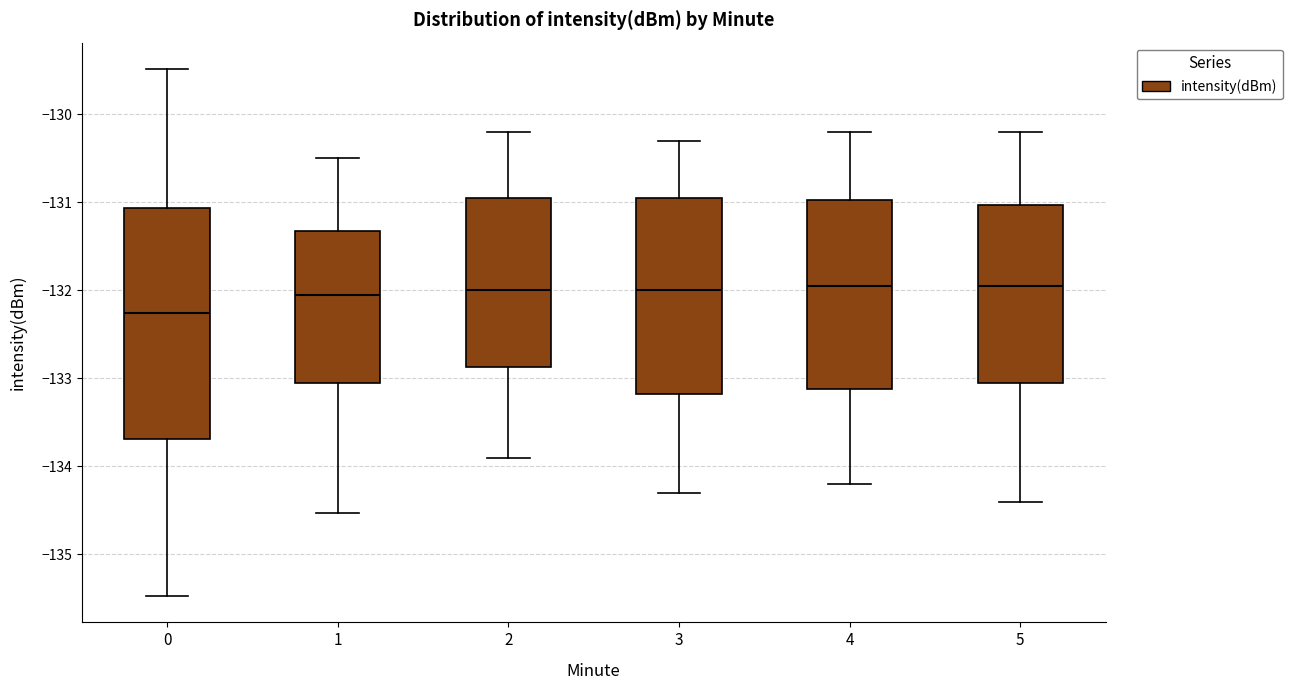

Which box is the tallest, from its lower edge to its upper edge?

0